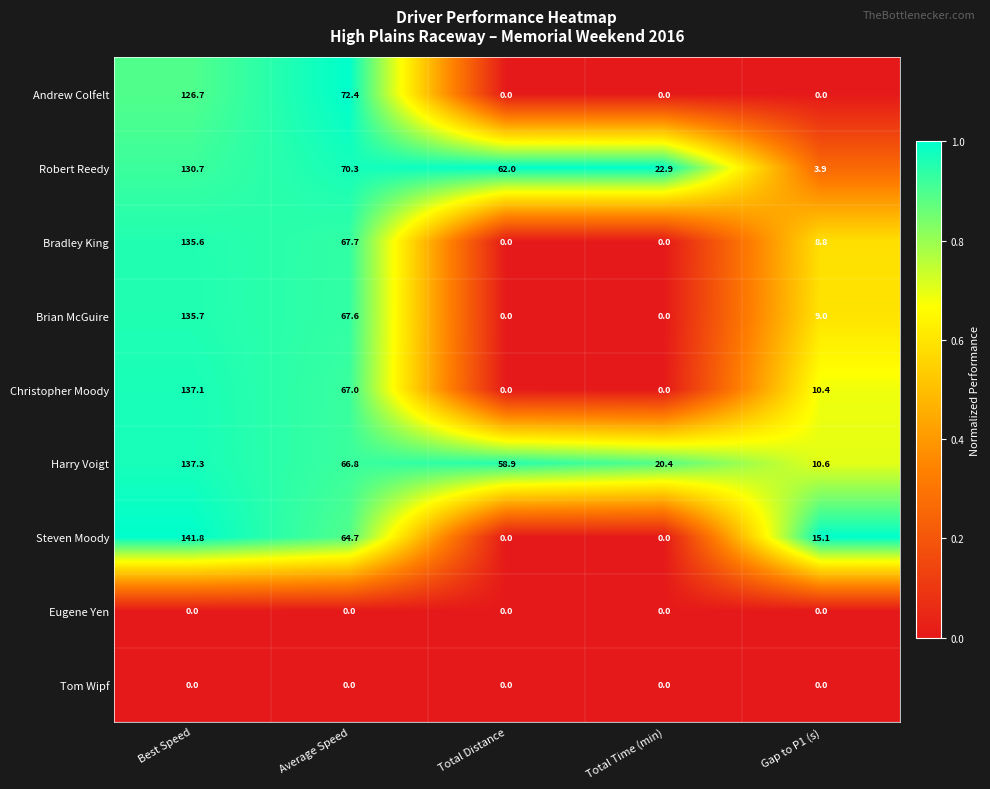

Between Total Time (min) and Gap to P1 (s), which series saw the biggest shift?

Robert Reedy